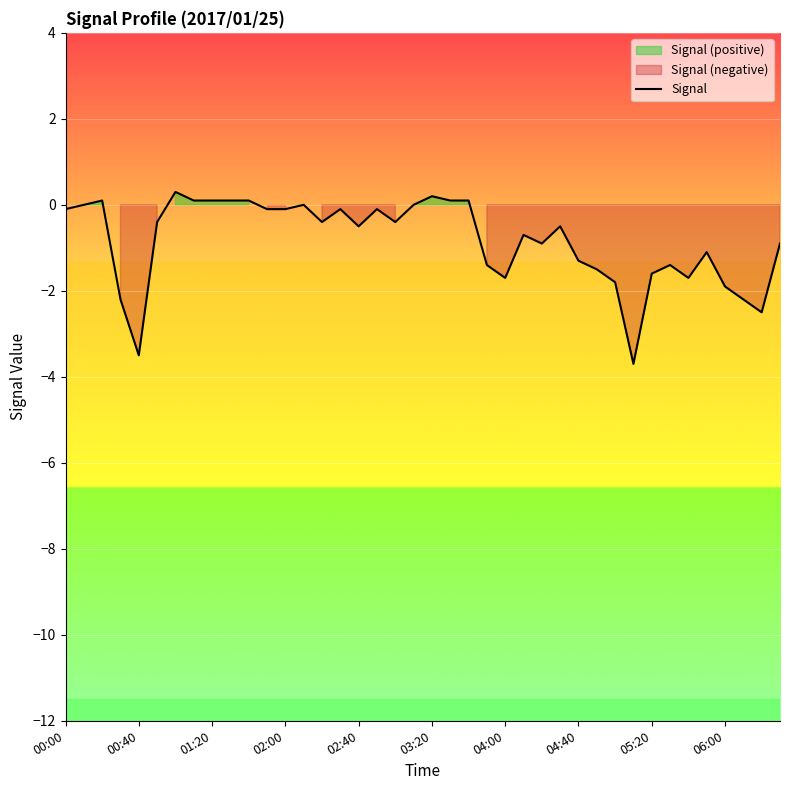

Count the number of categories in the chart.

40